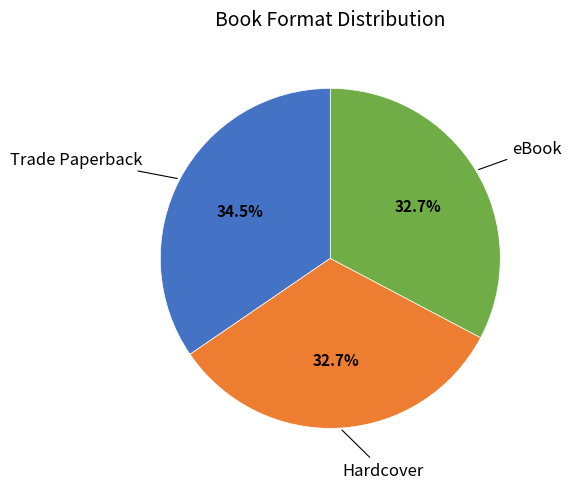

Approximately how many times larger is the value at Hardcover compared to Trade Paperback?

0.9